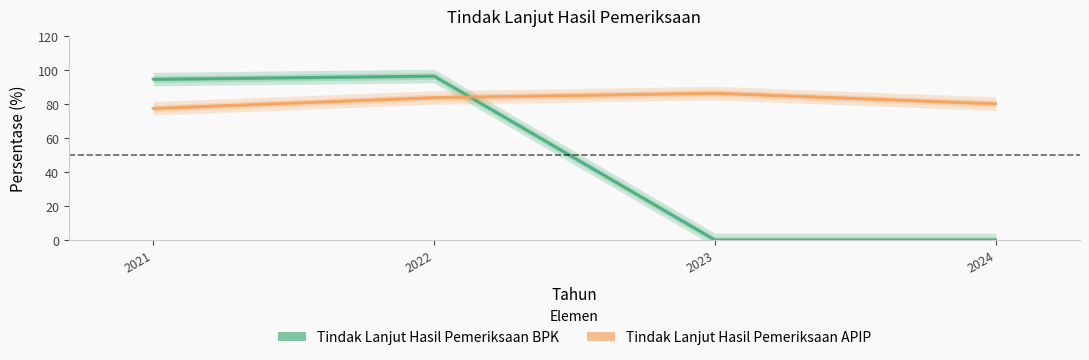

At which label does Tindak Lanjut Hasil Pemeriksaan APIP first exceed 83?

2022